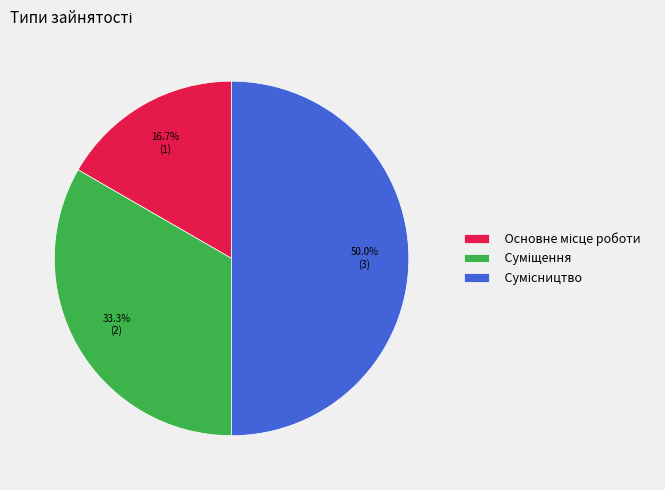

What is the change in value from Суміщення to Сумісництво?

+1